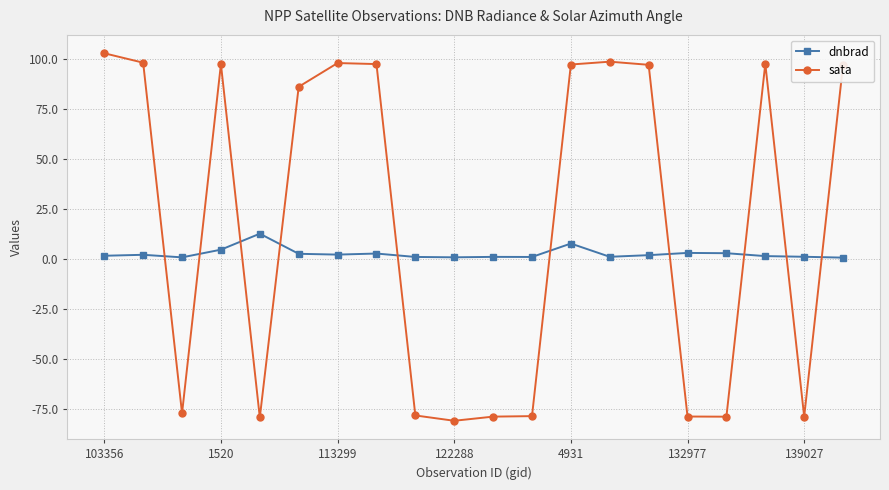

True or false: dnbrad and sata intersect in this chart.

True